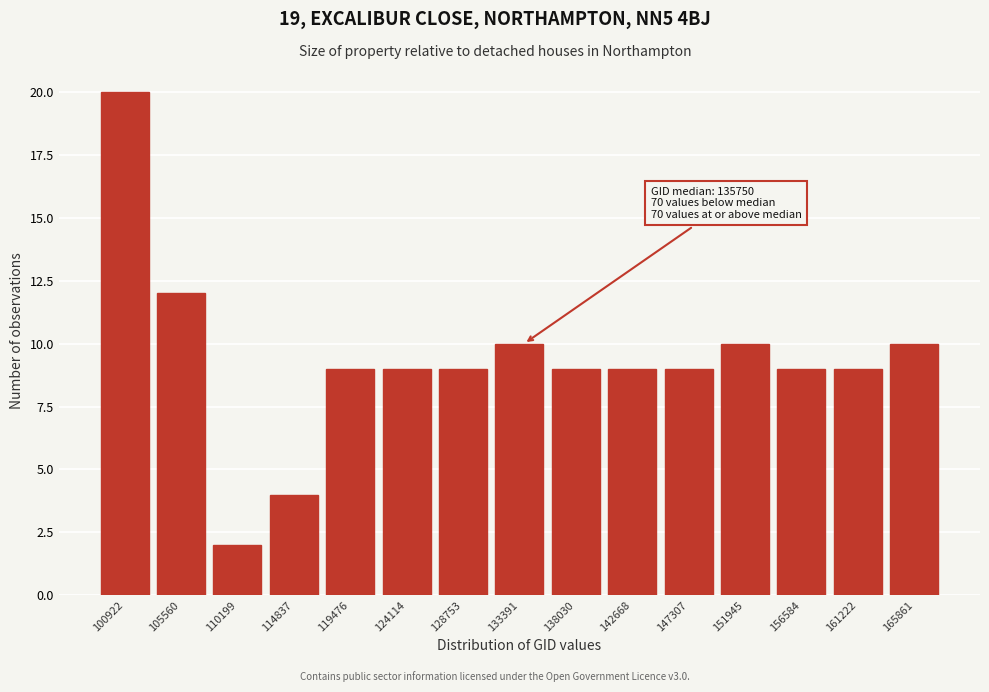

Reading left to right, extract all data points from this chart.

100922=20	105560=12	110199=2	114837=4	119476=9	124114=9	128753=9	133391=10	138030=9	142668=9	147307=9	151945=10	156584=9	161222=9	165861=10